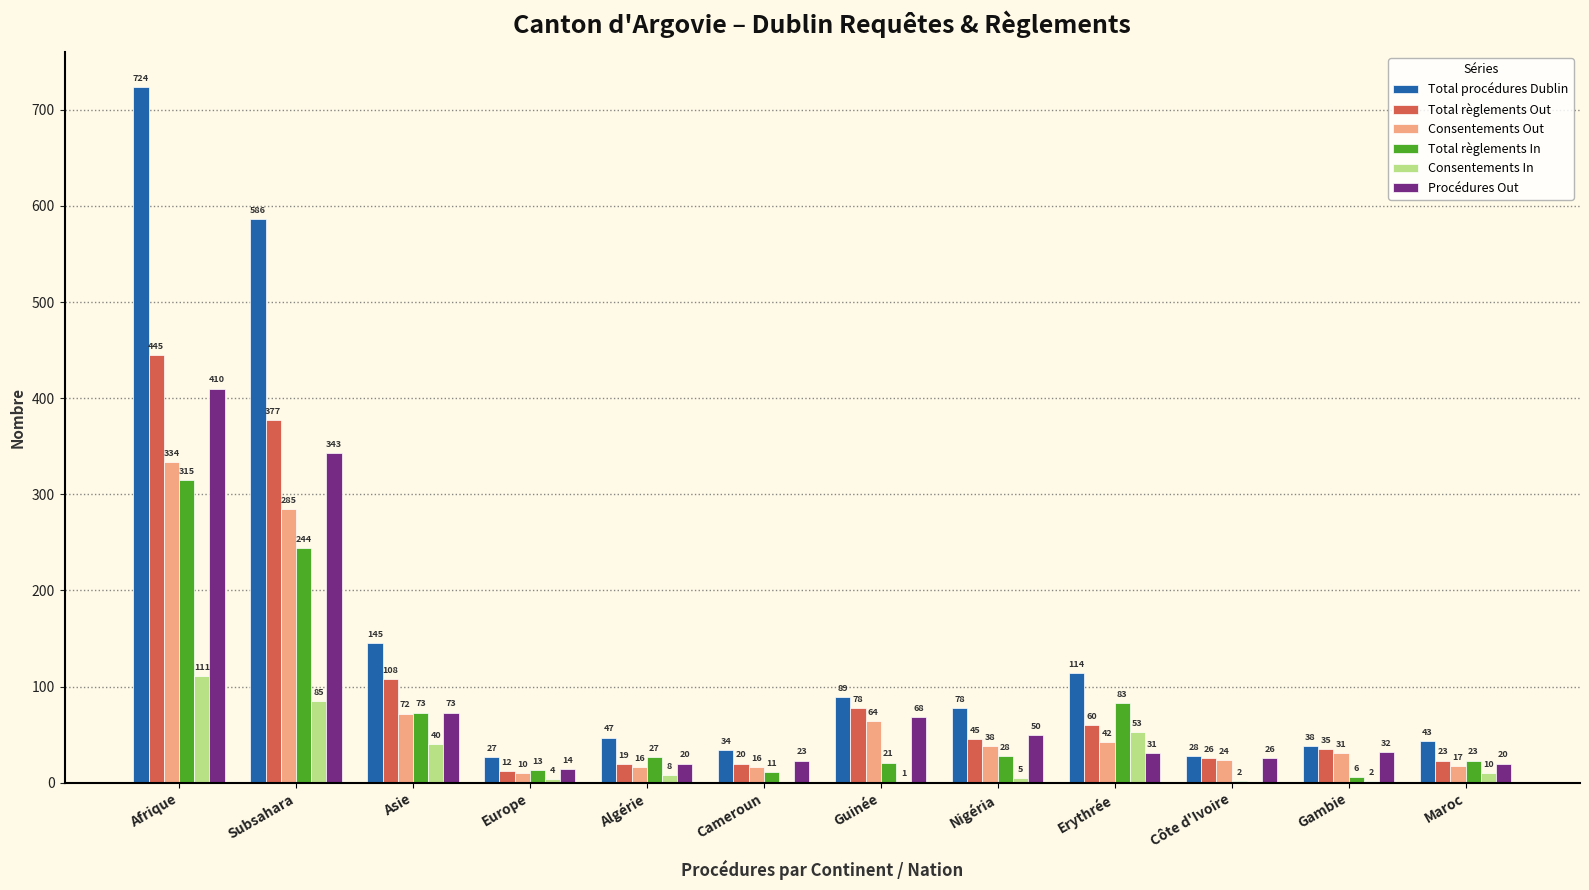

What is the sum of the Procédures Out values at Cameroun and Algérie?

43